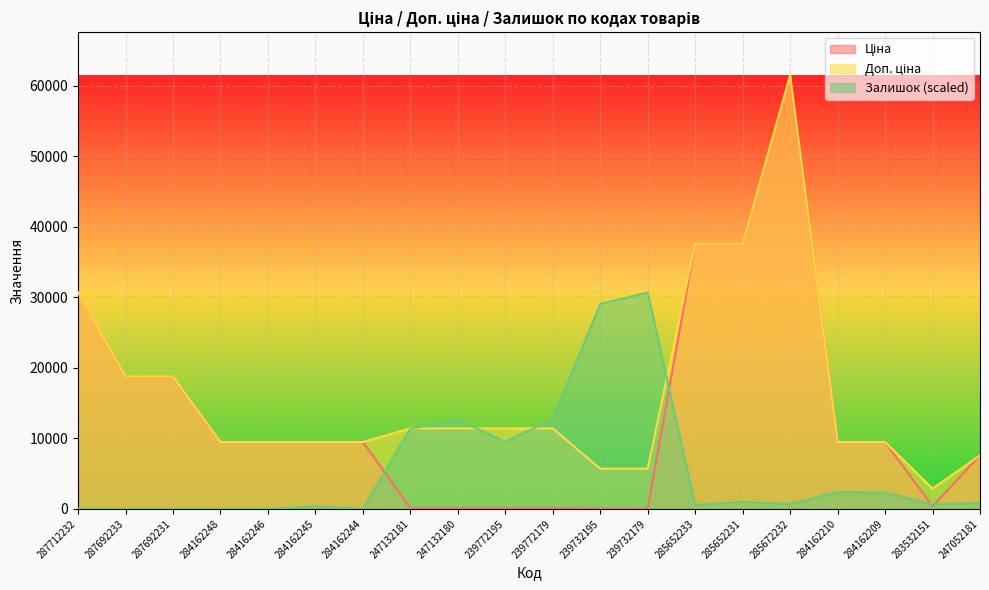

What is the minimum value for Доп. ціна?

2878.8